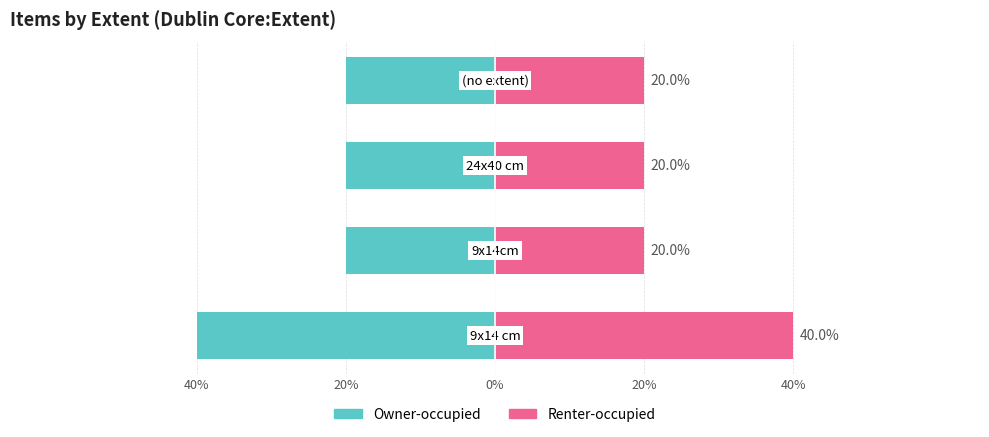

The Owner-occupied series shows -10 at 0%. True or false?

False